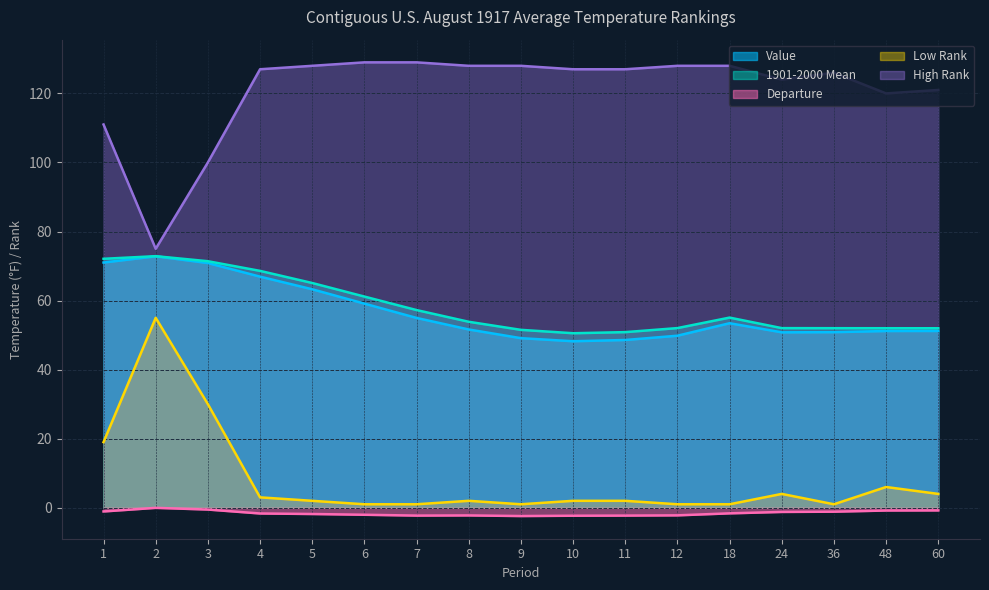

How many data points in Departure are less than -1?

13